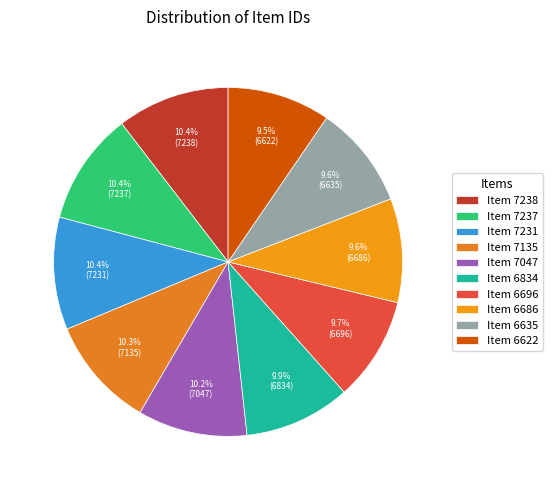

The Item 7238 slice represents 10% of the pie. True or false?

True